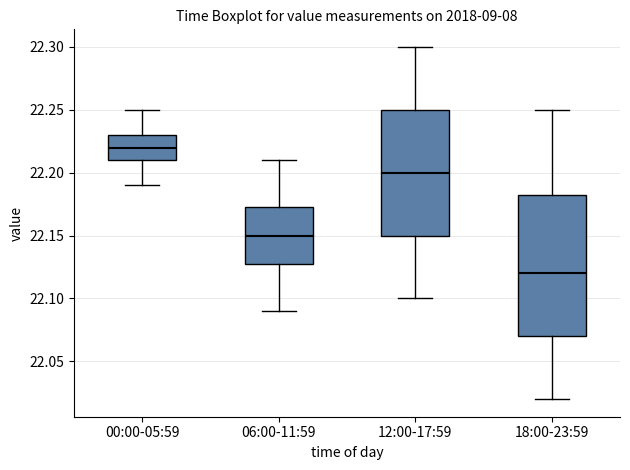

Which box's median line is the highest?

00:00-05:59